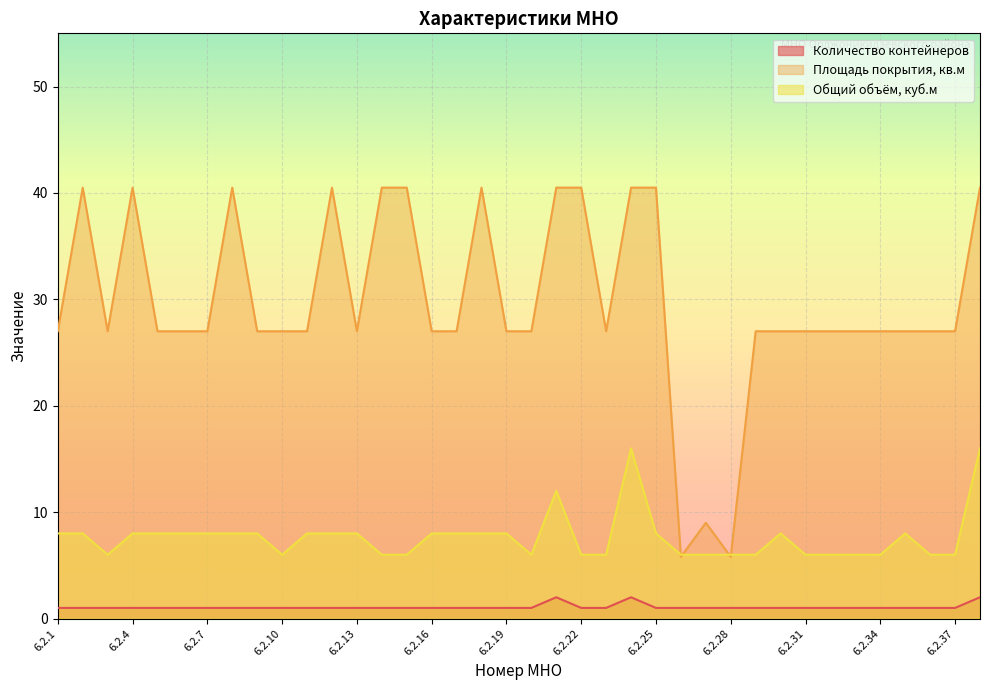

What is the maximum value shown in the chart?

40.5